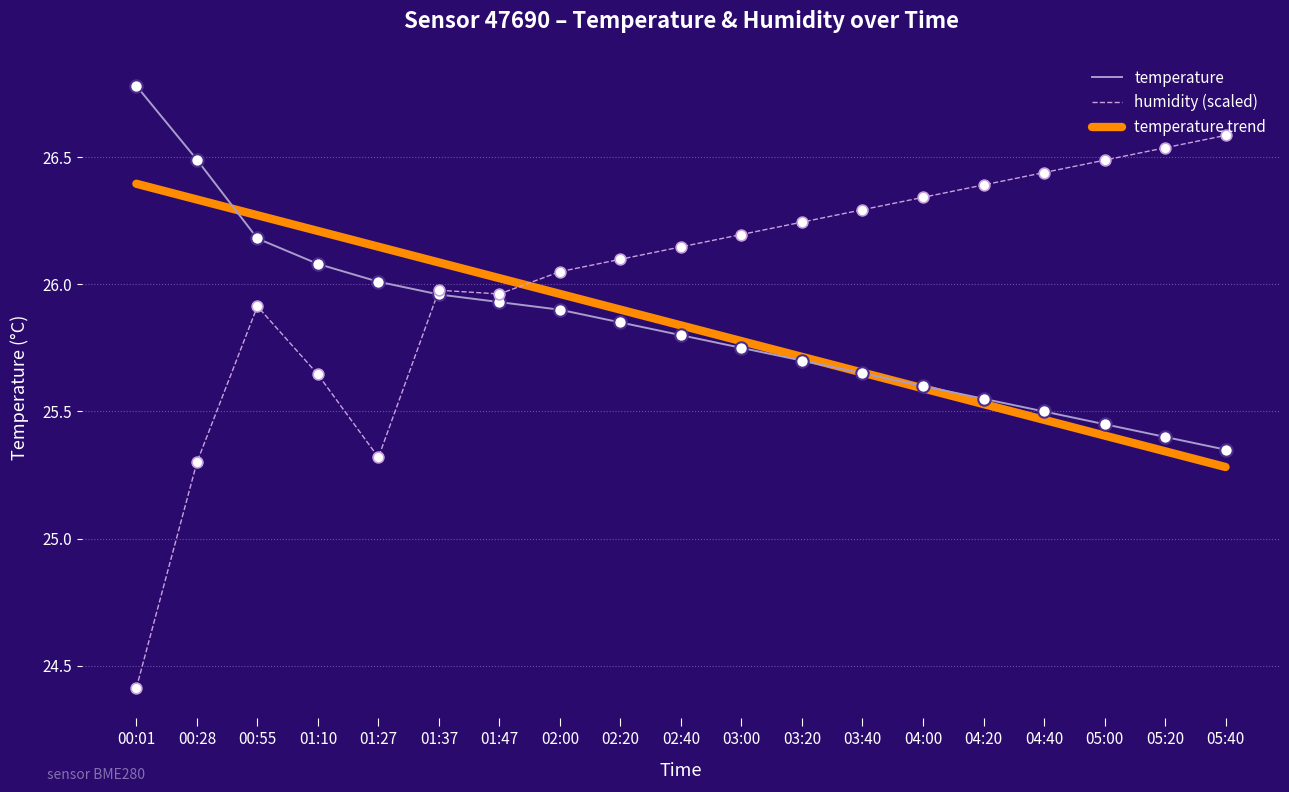

Which series has the largest total across all categories?

humidity (scaled)